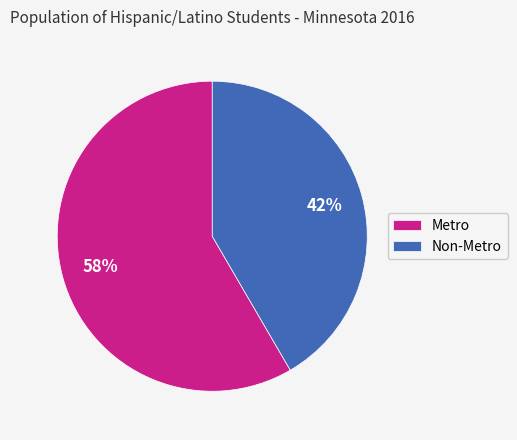

Do Non-Metro and Metro together represent more than half of the pie?

Yes